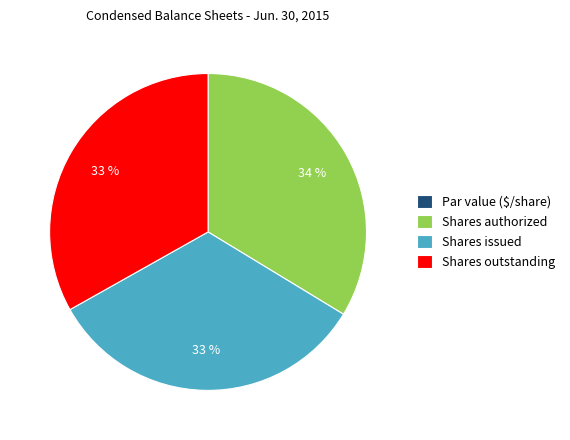

Which category has the biggest portion of the pie?

Shares authorized